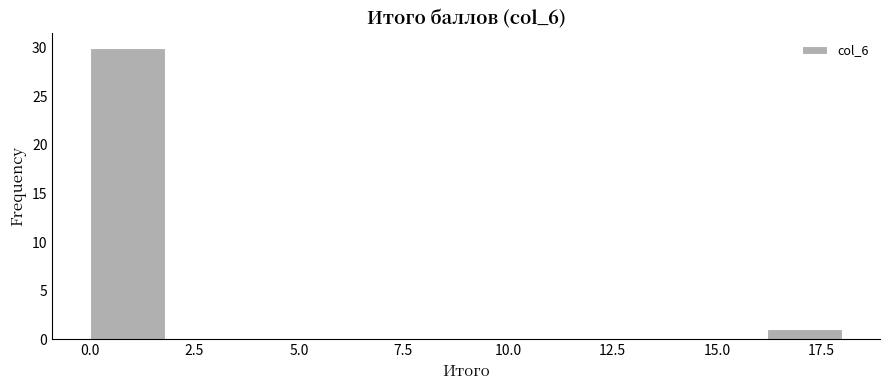

Read against the x-axis, roughly where is the centre of the tallest bar?

1.0